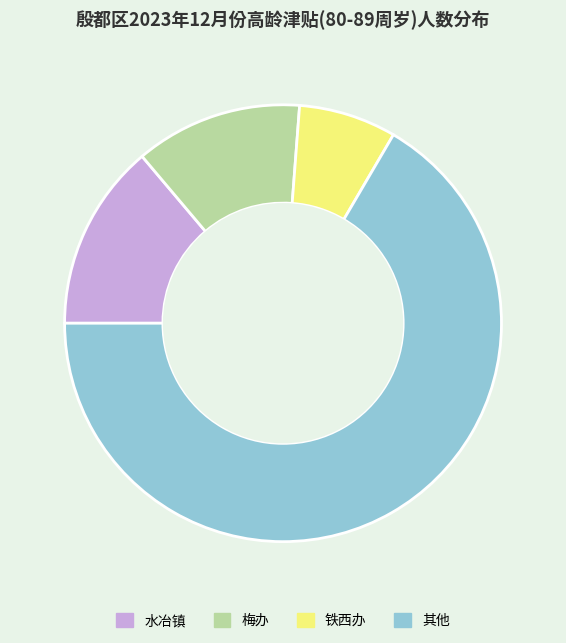

Which slice is the largest?

其他